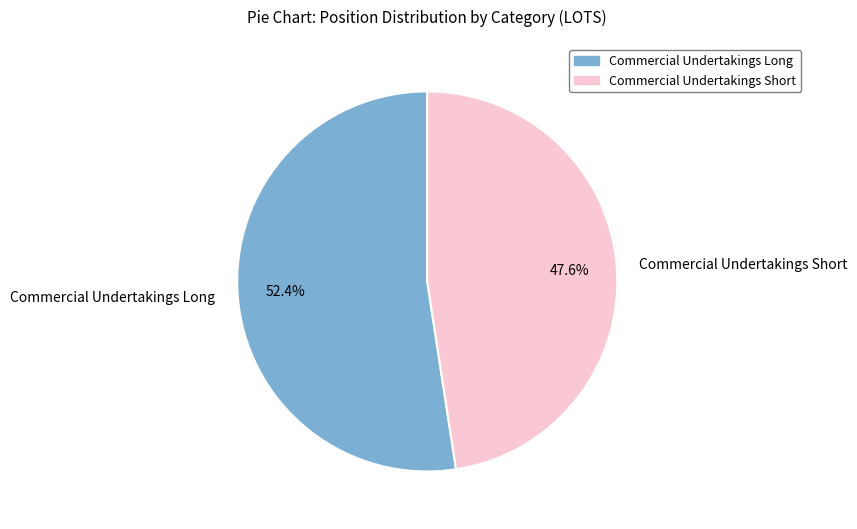

What percentage do Commercial Undertakings Long and Commercial Undertakings Short together represent?

100.0%